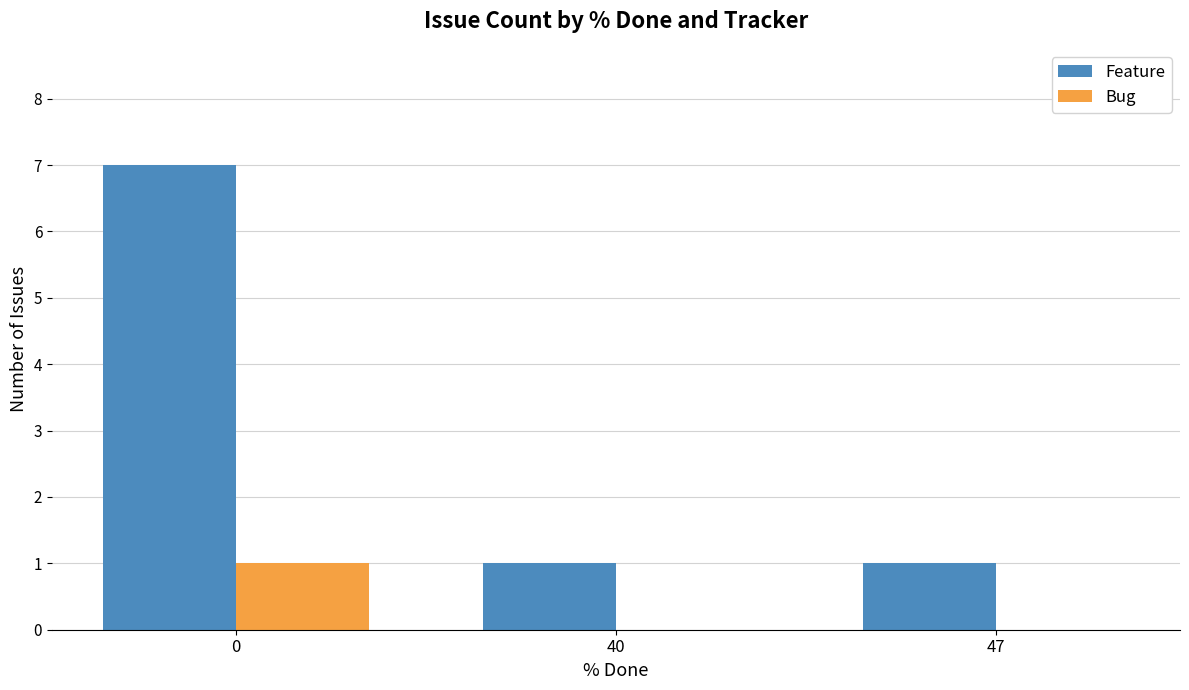

Which series has the largest total across all categories?

Feature